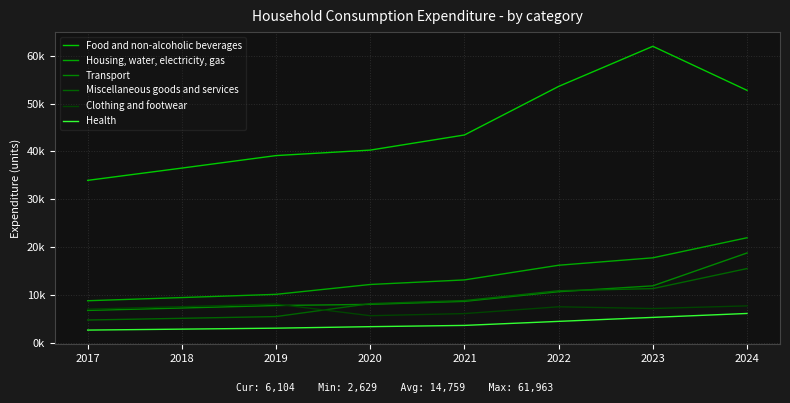

Reading left to right, transcribe all the data shown in this chart.

Food and non-alcoholic beverages: 2017=33931.9	2018=36501.1	2019=39113.5	2020=40260.3	2021=43423.5	2022=53577.4	2023=61962.9	2024=52755.2
Housing, water, electricity, gas: 2017=8764.0	2018=9427.6	2019=10102.3	2020=12163.2	2021=13118.9	2022=16186.6	2023=17740.2	2024=21935.8
Transport: 2017=6736.9	2018=7247.0	2019=7765.7	2020=8005.5	2021=8634.5	2022=10653.5	2023=11880.4	2024=18754.0
Miscellaneous goods and services: 2017=4733.7	2018=5092.1	2019=5456.6	2020=8153.6	2021=8794.2	2022=10850.6	2023=11302.8	2024=15491.8
Clothing and footwear: 2017=7000.6	2018=7530.7	2019=8069.6	2020=5636.1	2021=6079.0	2022=7500.4	2023=7138.7	2024=7689.4
Health: 2017=2628.7	2018=2827.7	2019=3030.1	2020=3344.8	2021=3607.7	2022=4451.2	2023=5283.1	2024=6104.4